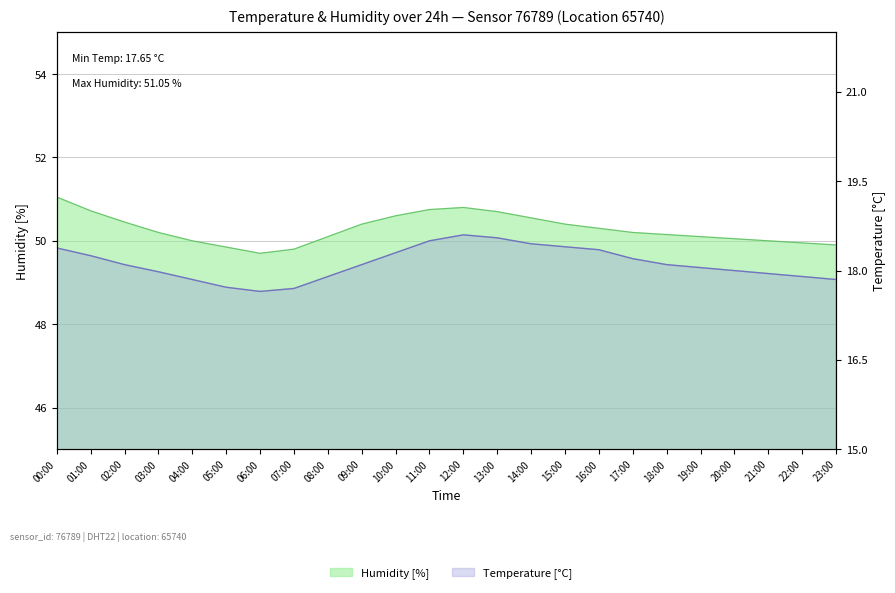

Between 23:00 and 04:00, which is larger?

23:00